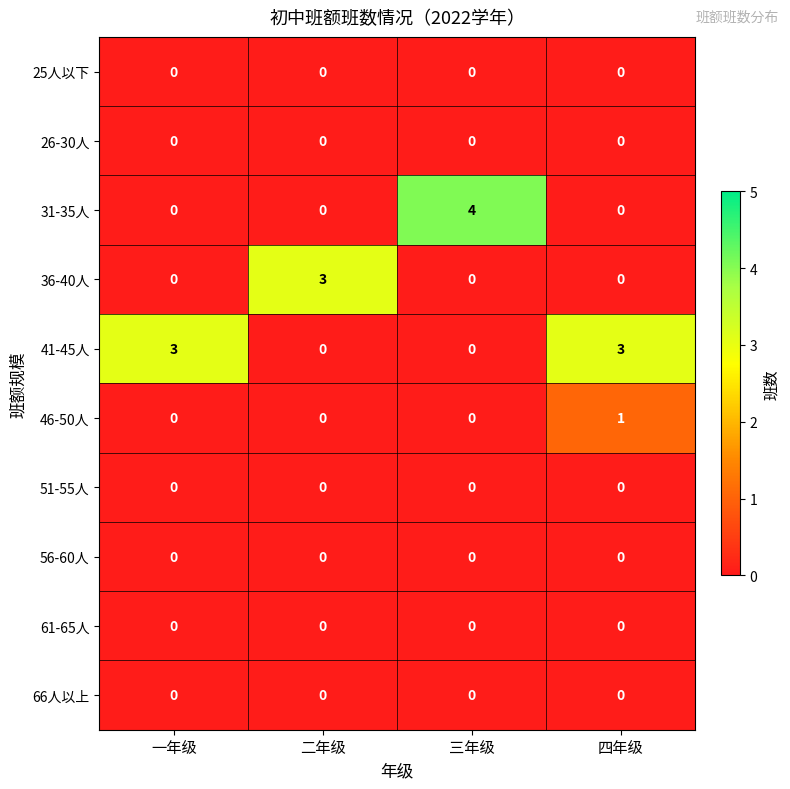

Between 一年级 and 四年级, which series saw the biggest shift?

row_5